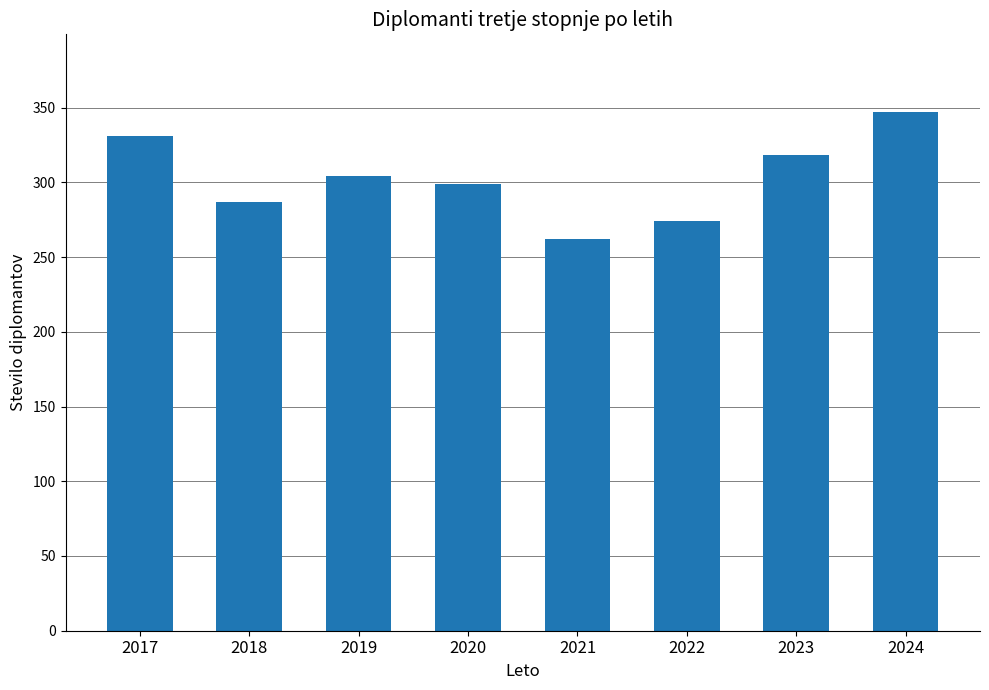

How many bars are there in total?

8